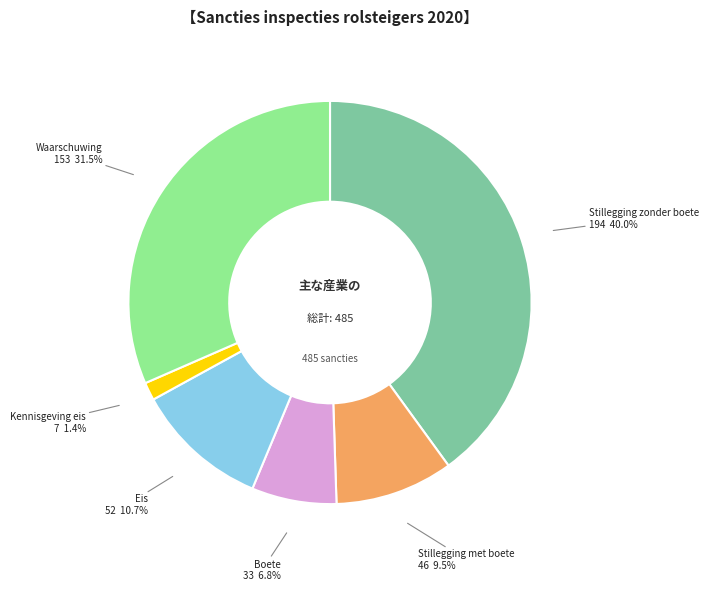

How many segments does this pie chart have?

6